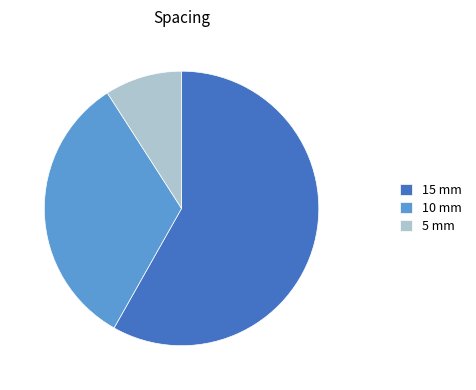

Approximately how many times larger is the value at 10 mm compared to 15 mm?

0.6